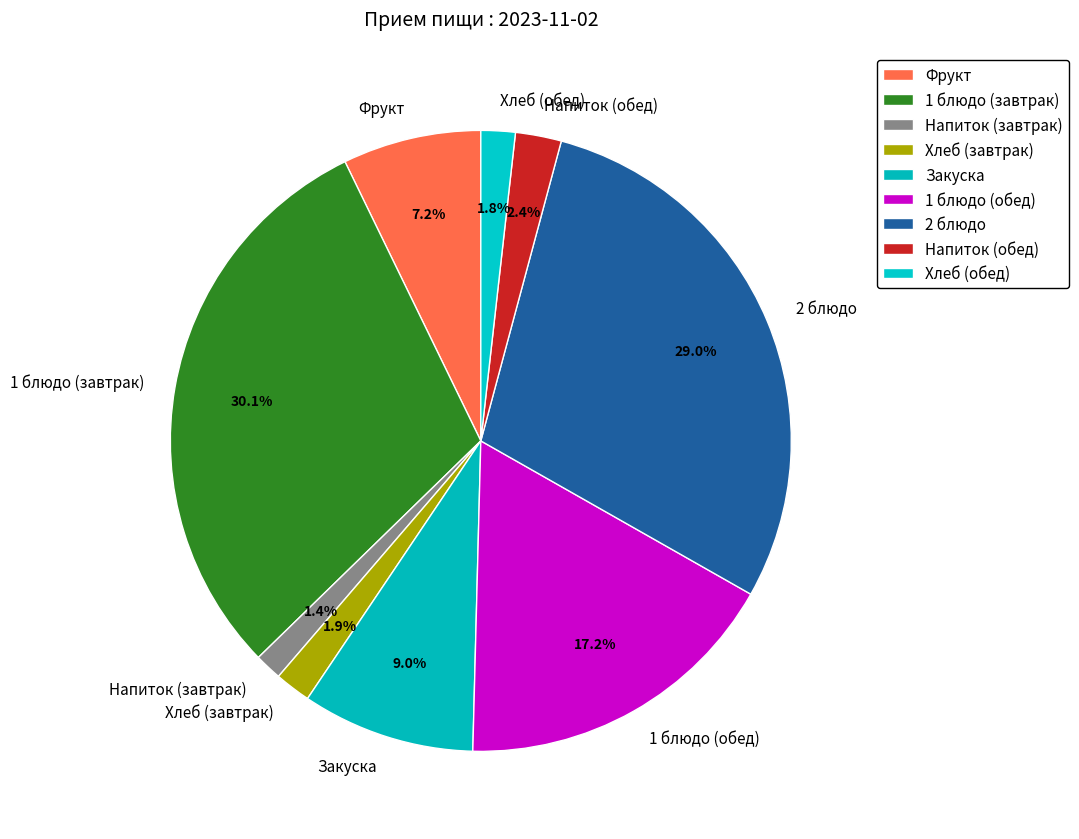

Between Фрукт and Хлеб (обед), which is larger?

Фрукт